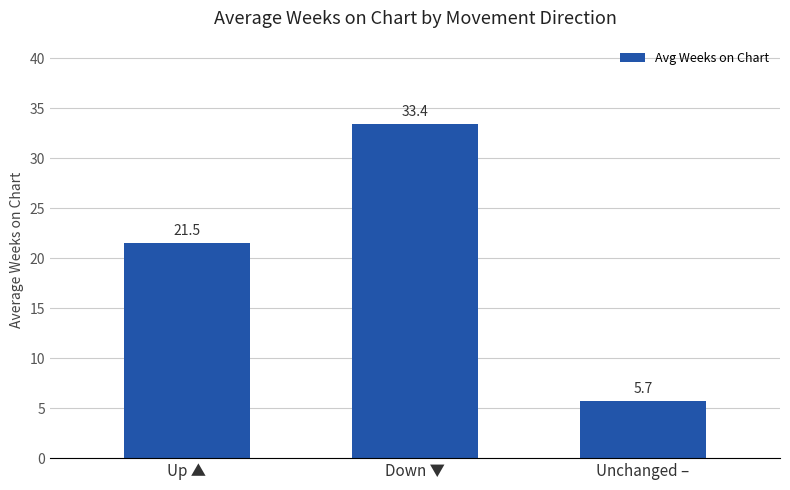

Is it true that the value at Down ▼ is 33.4?

True